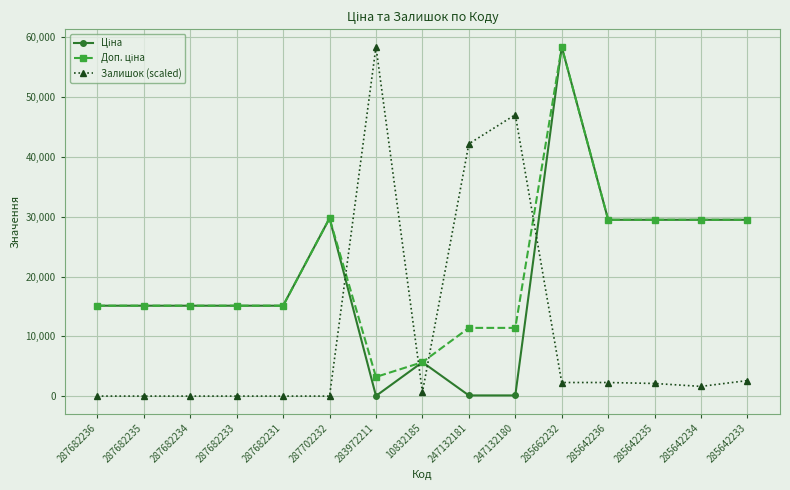

What is the spread (max minus min) of values at 285662232?

56154.4